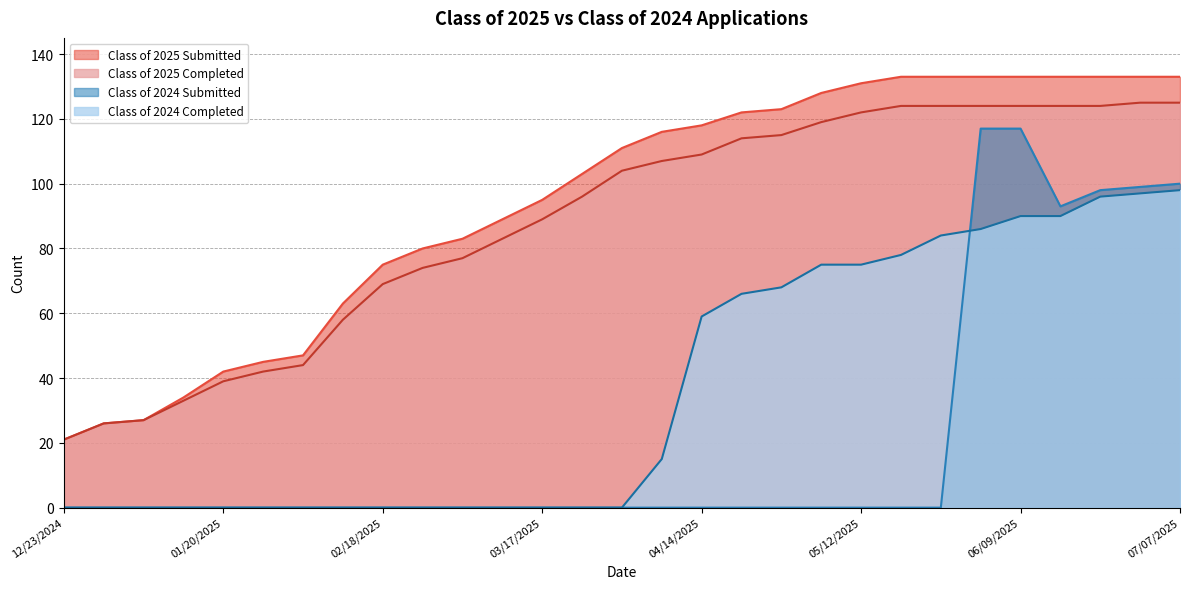

How many lines are shown in the chart?

4